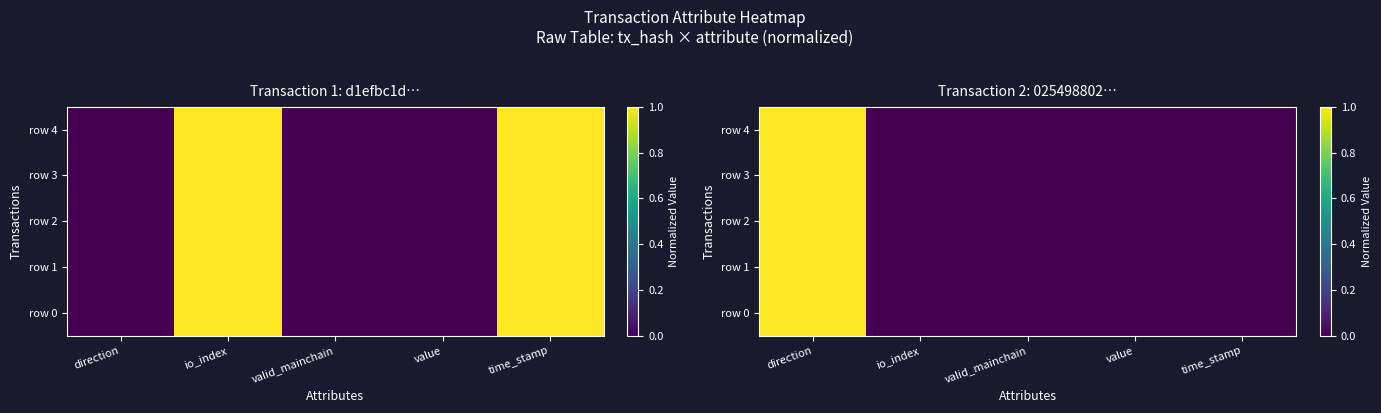

Rank the series at valid_mainchain from highest to lowest value.

row 0, row 1, row 2, row 3, row 4